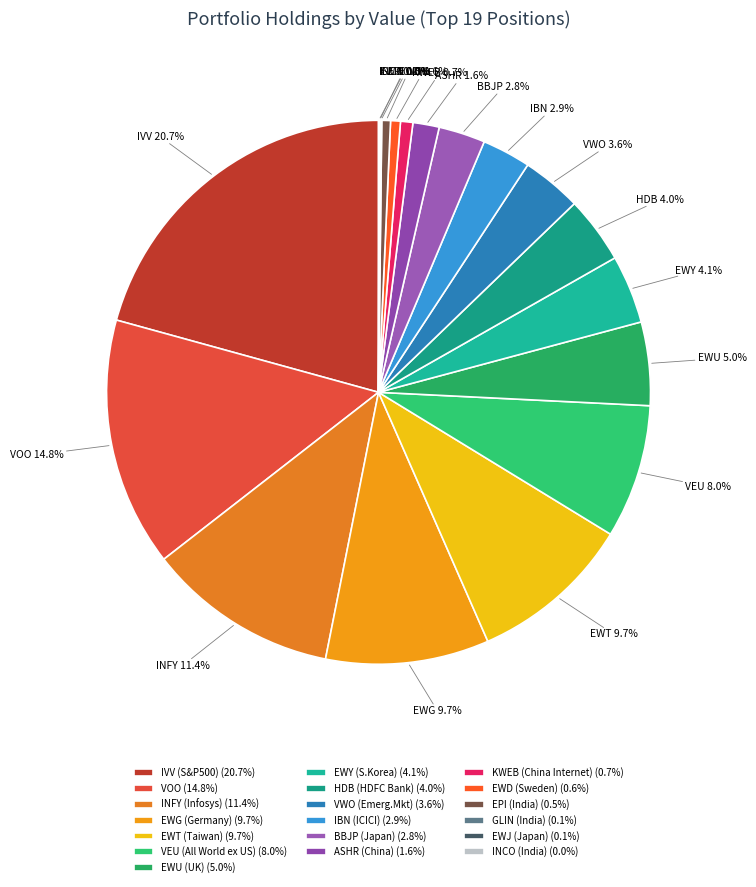

Combined, what portion of the pie is KWEB and EWT?

10.4%